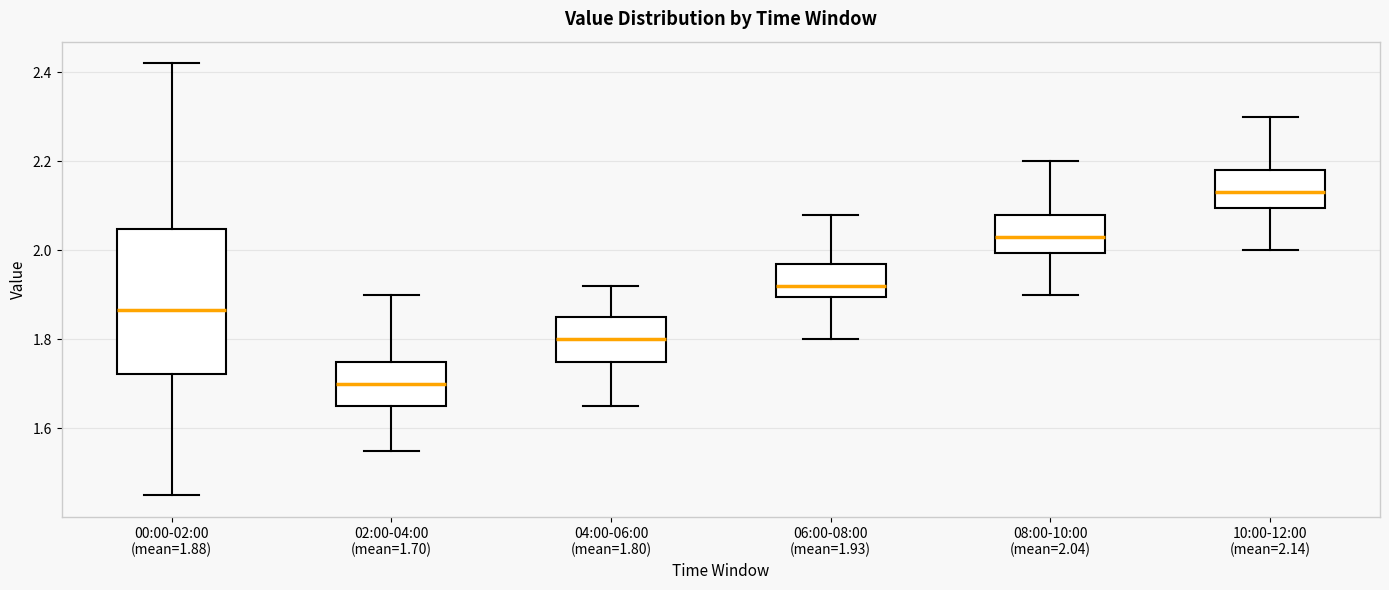

Which box's median line is the highest?

10:00-12:00 (mean=2.14)